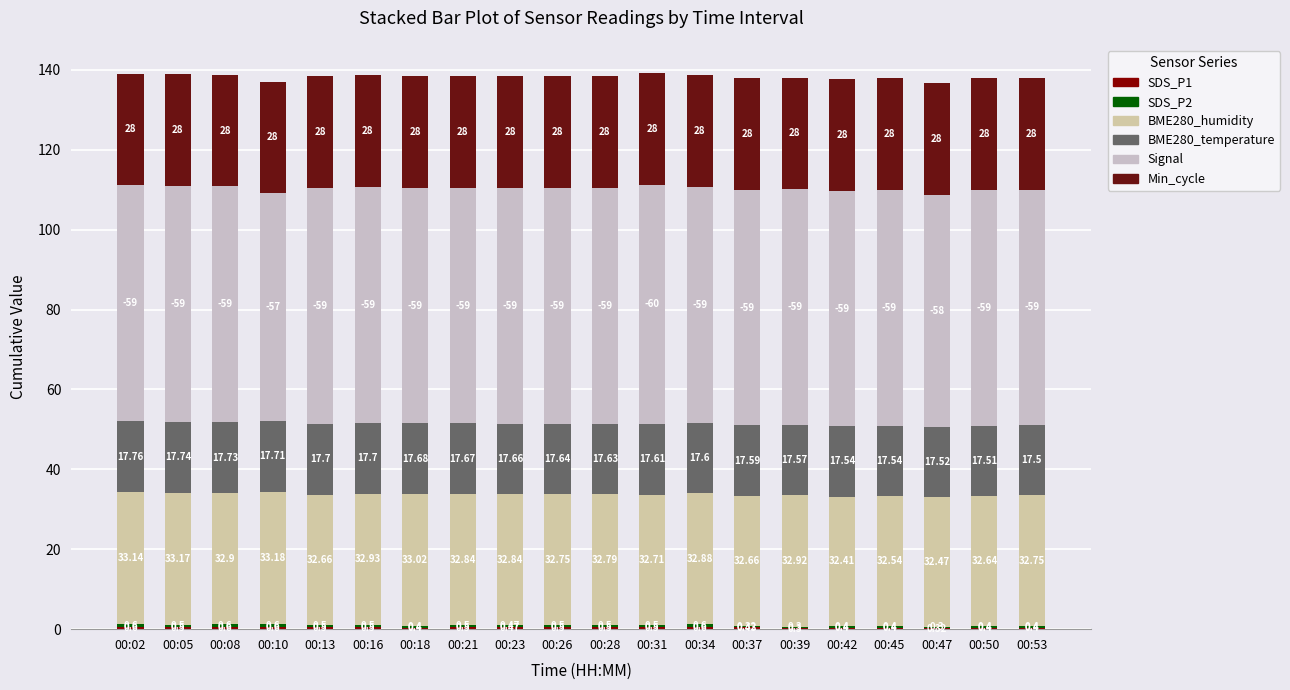

At which category is the sum across all series the highest?

00:31